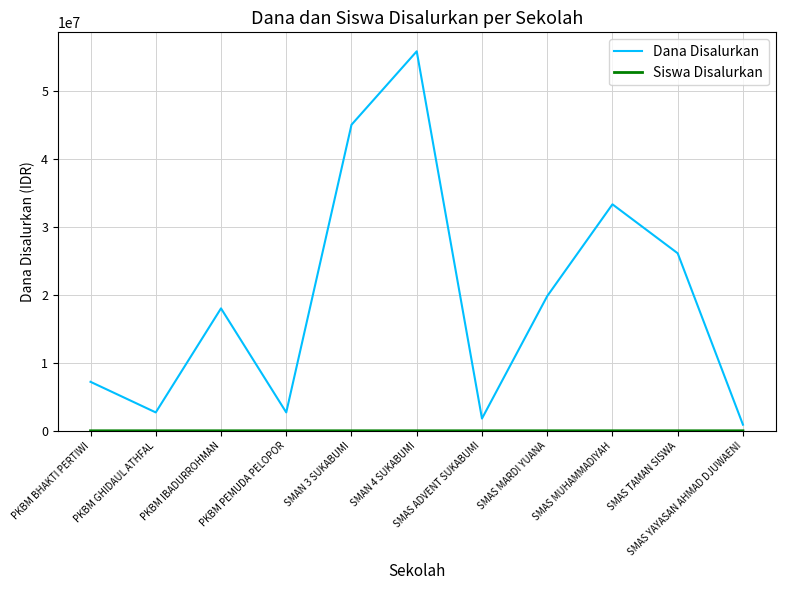

Which series has the widest spread of values?

Dana Disalurkan